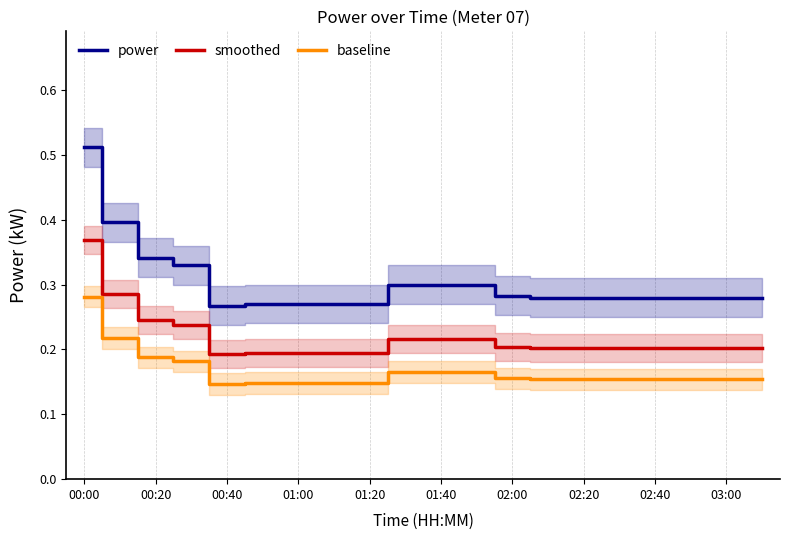

What is the difference between the maximum and minimum values in the power series?

0.2